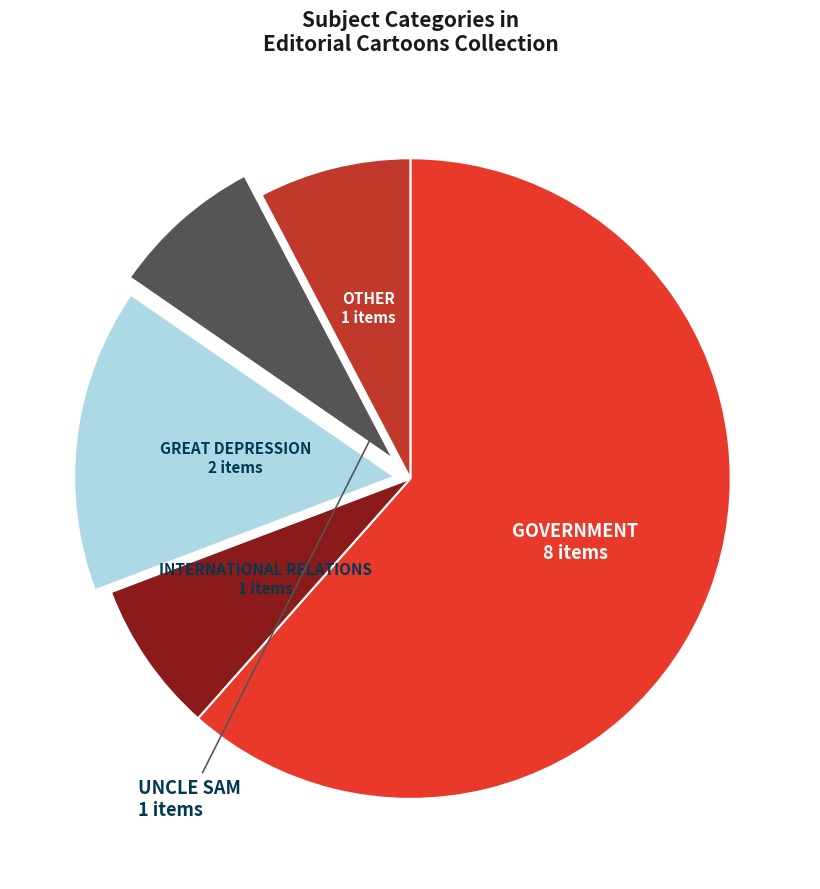

Does any single category account for the majority?

Yes